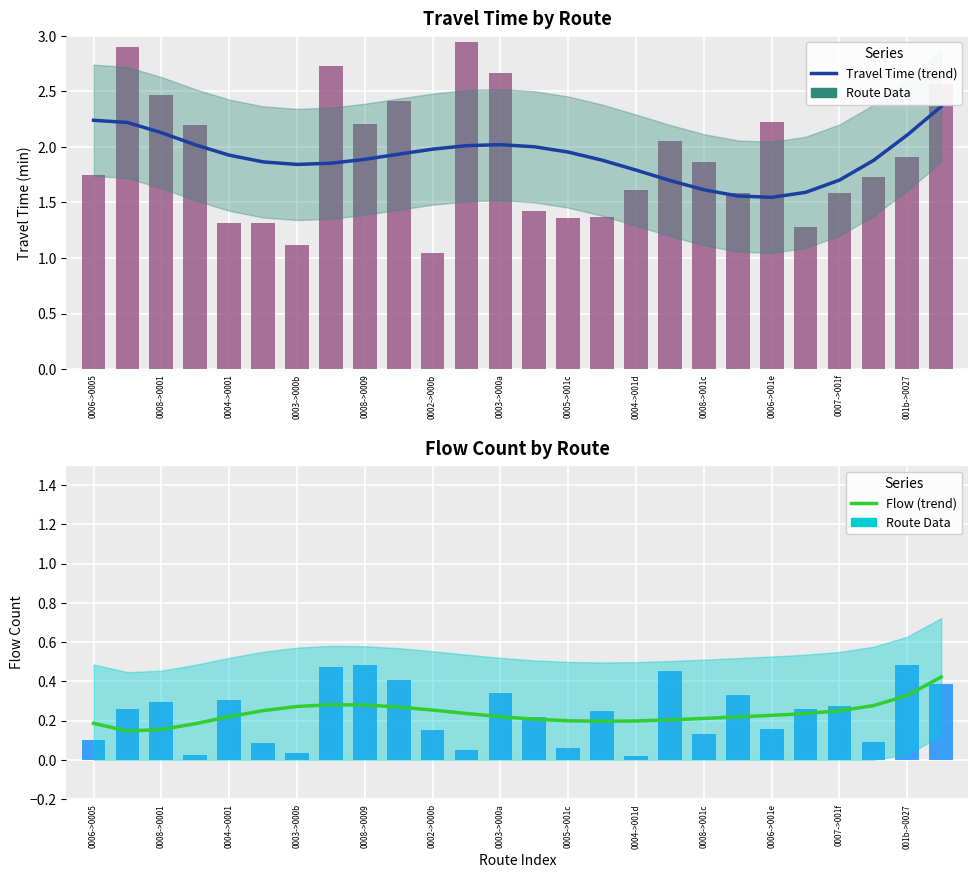

The value of Travel Time (trend) at 19 is 1.6. True or false?

True